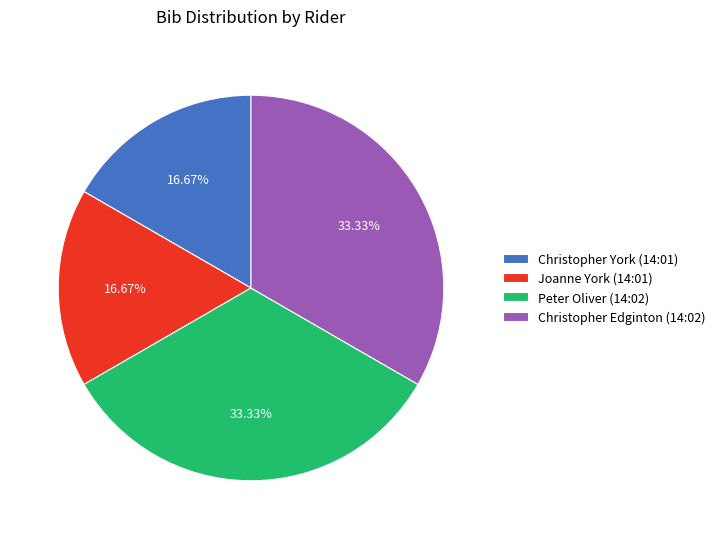

Is it true that Christopher York (14:01) is 17% of the pie?

True